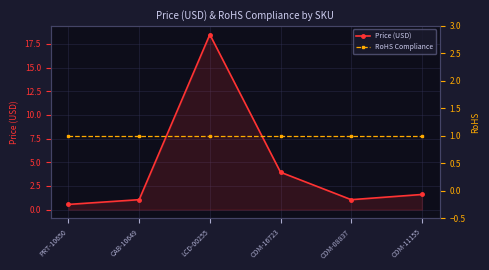

Which category has the lowest value in the RoHS Compliance series?

PRT-10650